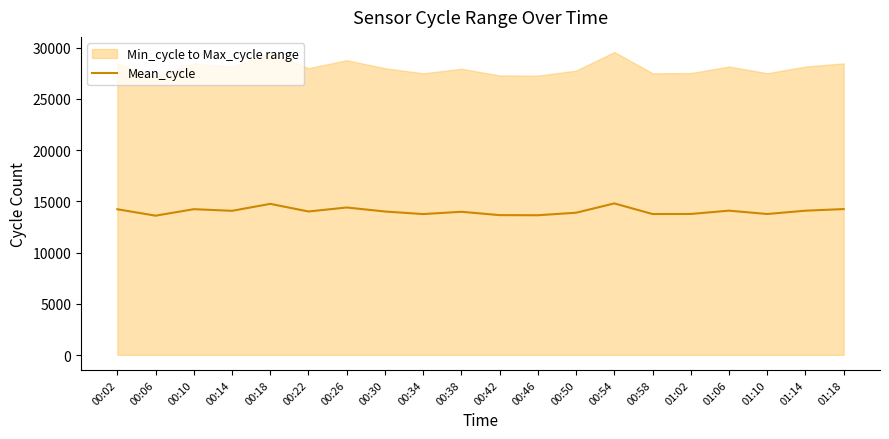

What is the change in value from 00:14 to 00:38?

-93.5